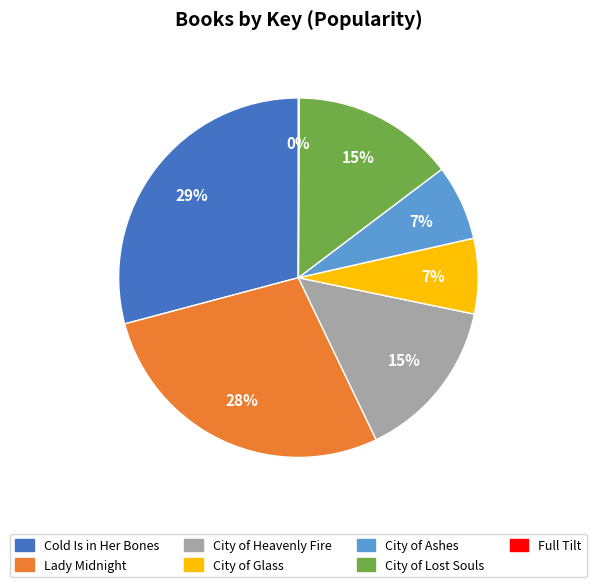

Which has a higher value, Lady Midnight or City of Heavenly Fire?

Lady Midnight